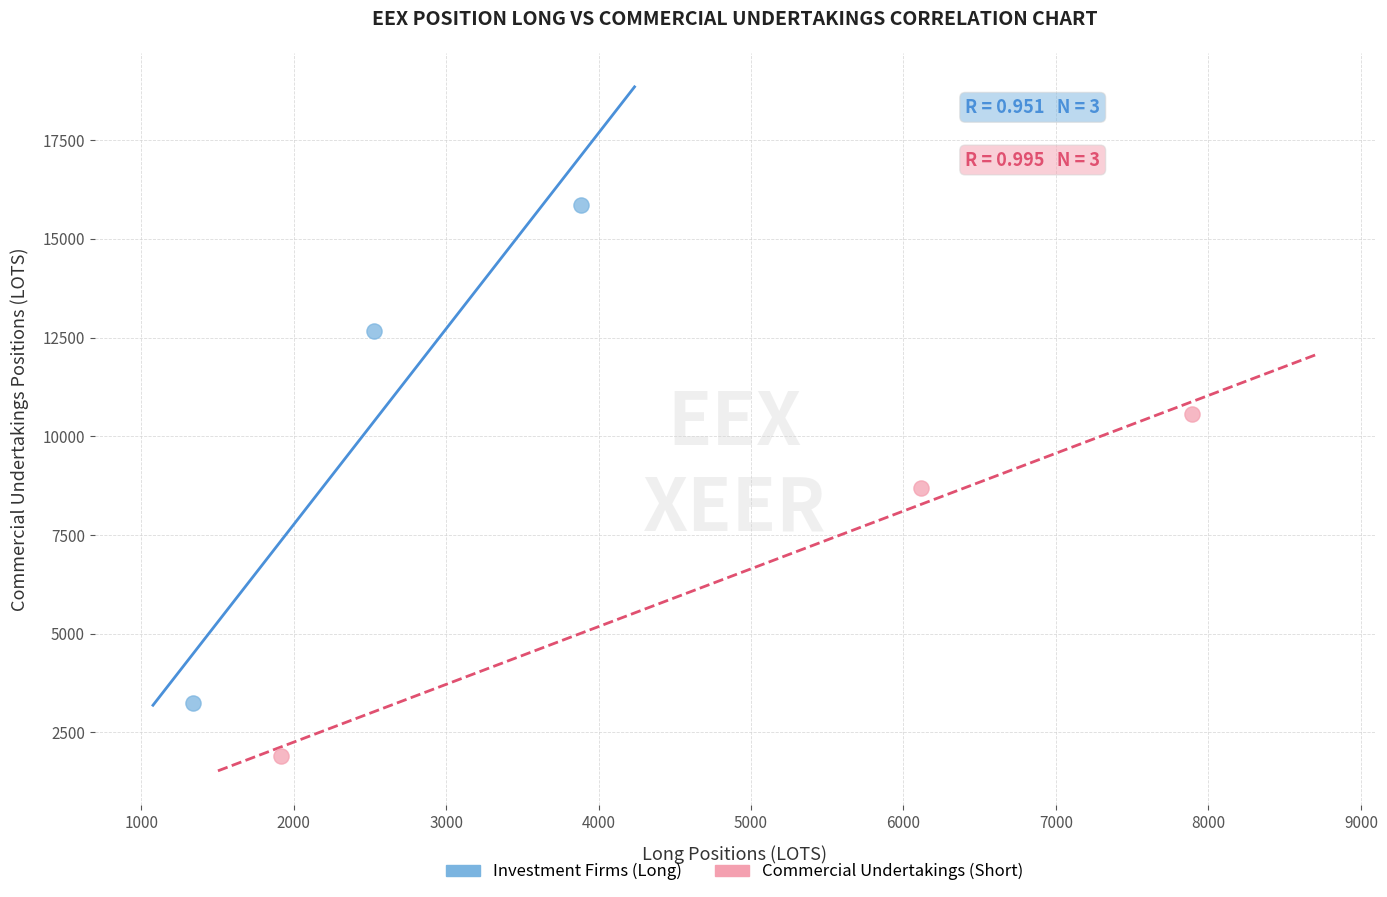

Which series has the widest spread of Y values?

Investment Firms (Long)